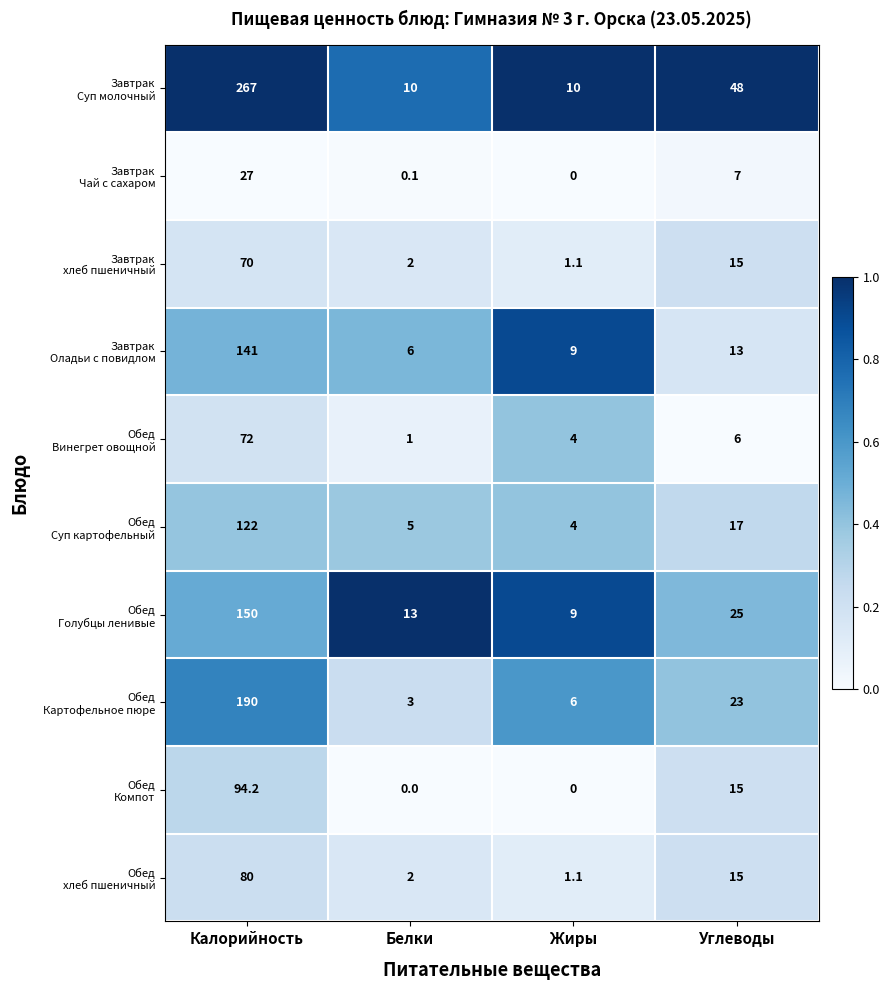

What is the total value across all series at Белки?

42.1